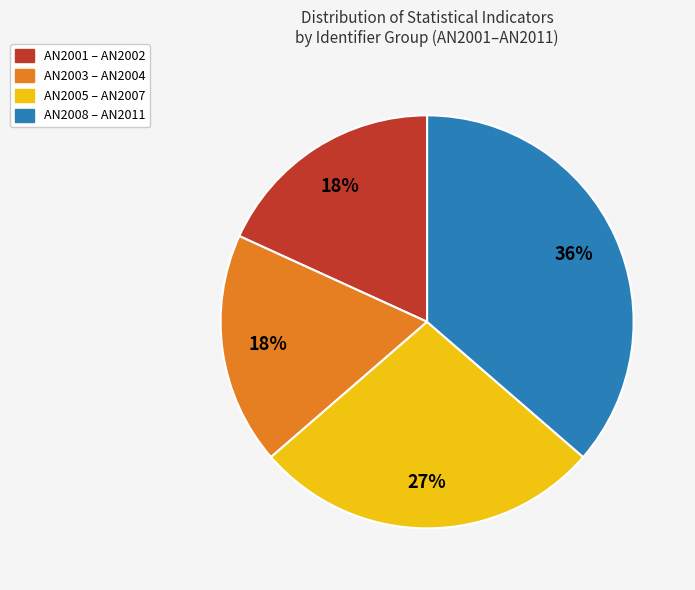

To the nearest percent, what is the difference between the largest and smallest slice percentages?

18%